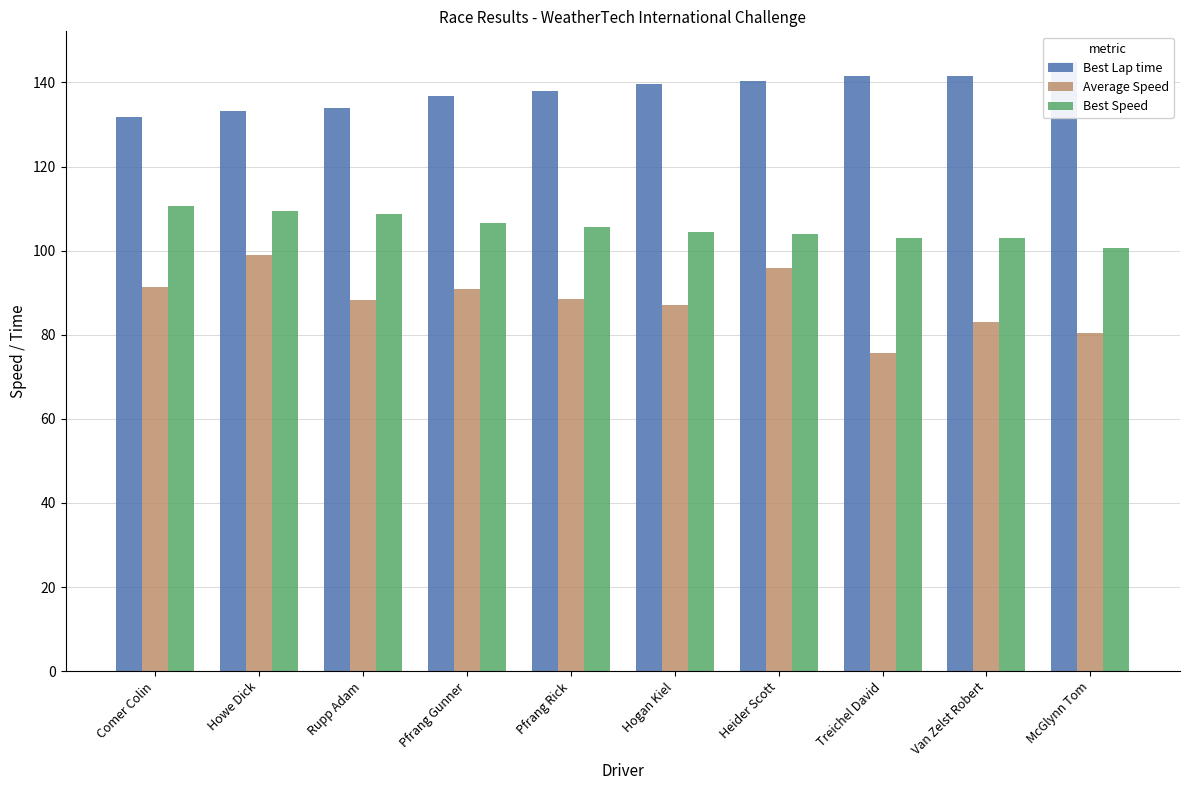

What is the value of the Best Lap time bar at the 7th from the left?

140.2